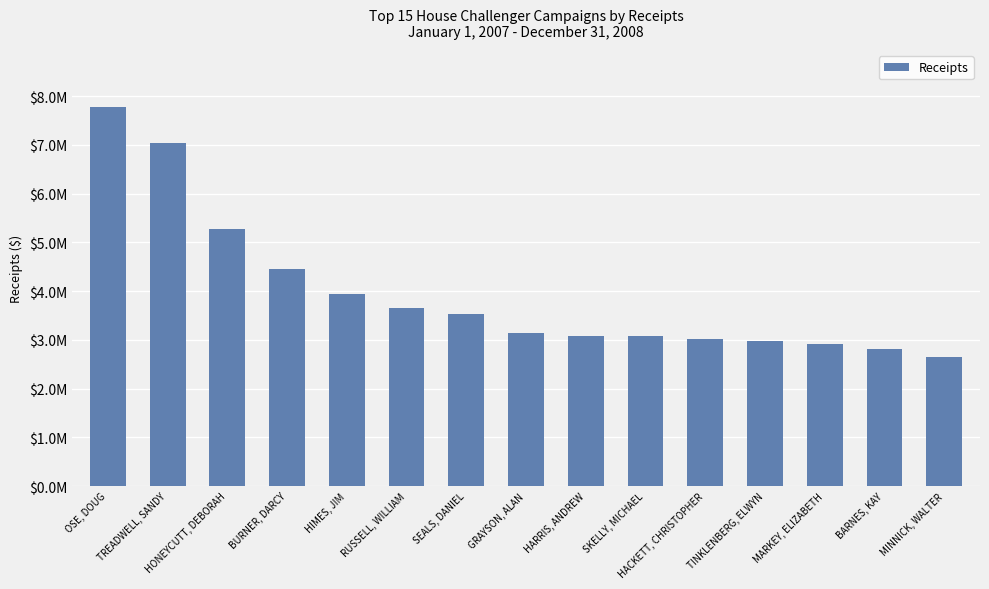

Rank the categories by value from highest to lowest.

OSE, DOUG, TREADWELL, SANDY, HONEYCUTT, DEBORAH, BURNER, DARCY, HIMES, JIM, RUSSELL, WILLIAM, SEALS, DANIEL, GRAYSON, ALAN, HARRIS, ANDREW, SKELLY, MICHAEL, HACKETT, CHRISTOPHER, TINKLENBERG, ELWYN, MARKEY, ELIZABETH, BARNES, KAY, MINNICK, WALTER